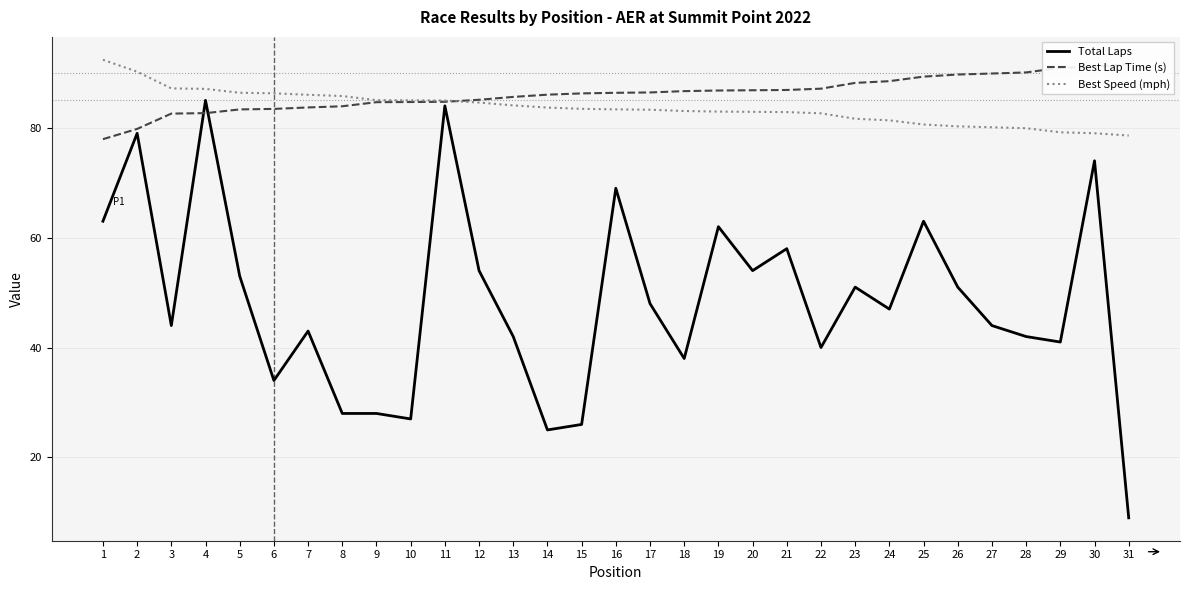

The Best Speed (mph) series shows 142.5 at 12. True or false?

False